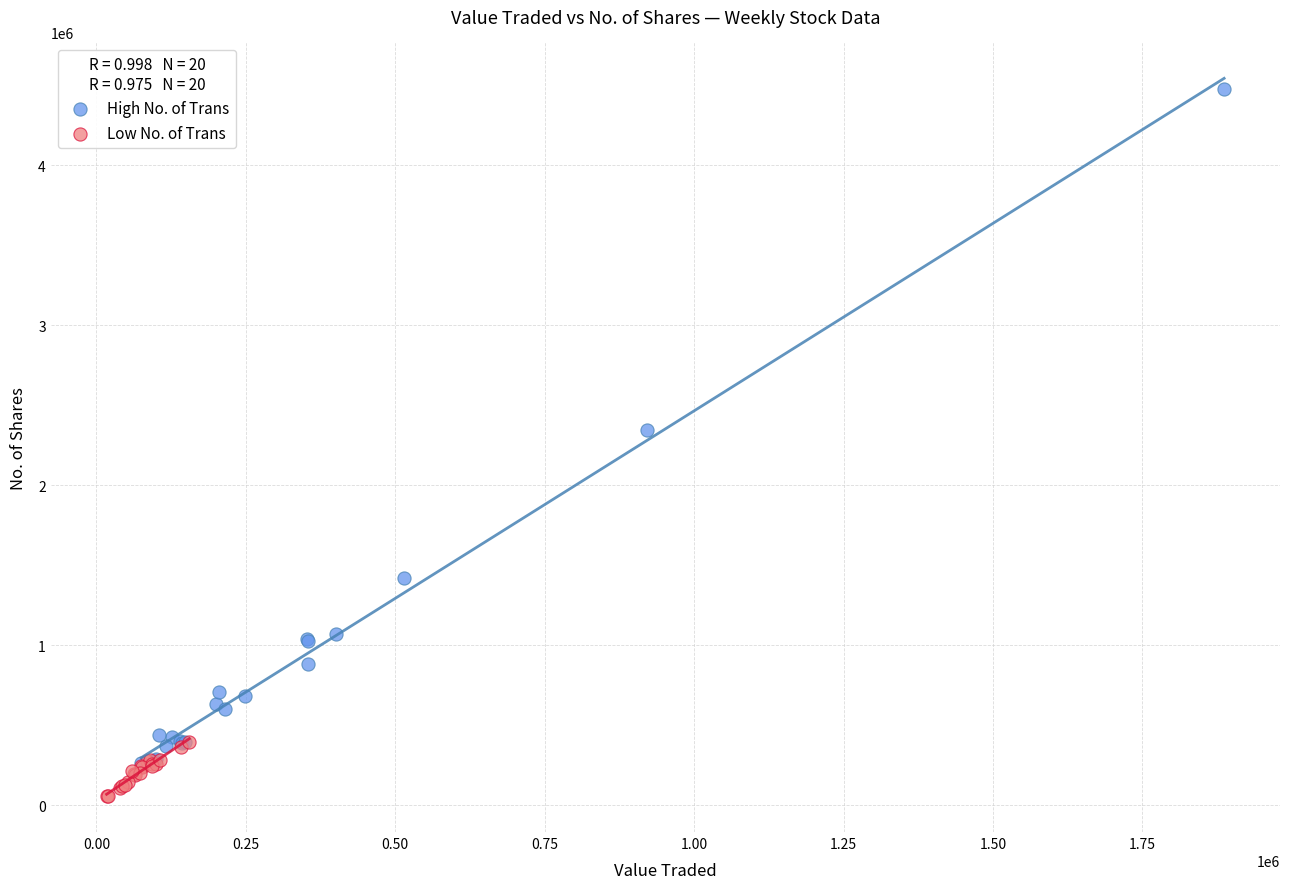

Which series has the widest spread of Y values?

High No. of Trans